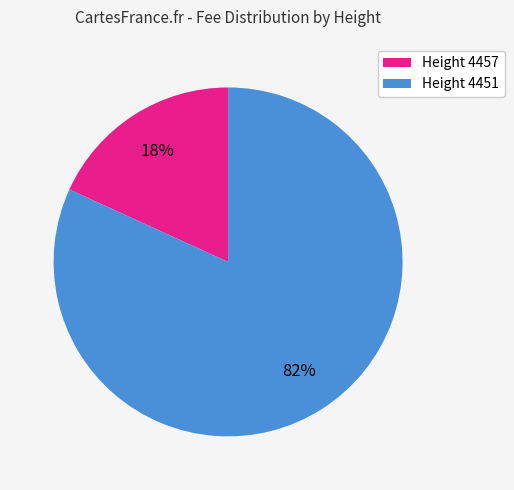

Is it true that Height 4457 is 18% of the pie?

True